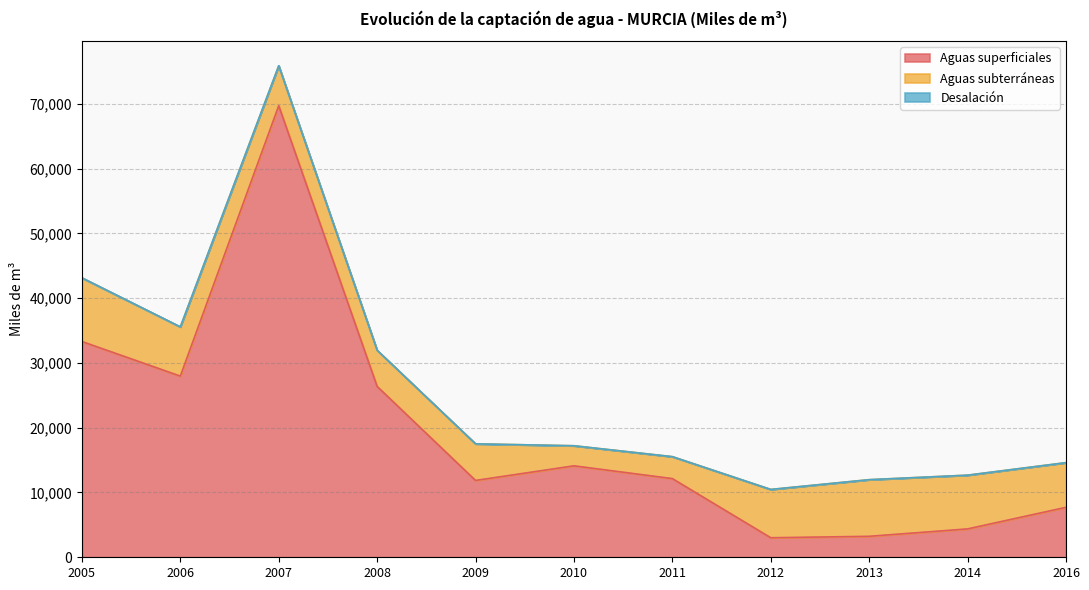

Rank the series by their average value, from highest to lowest.

Aguas superficiales, Aguas subterráneas, Desalación